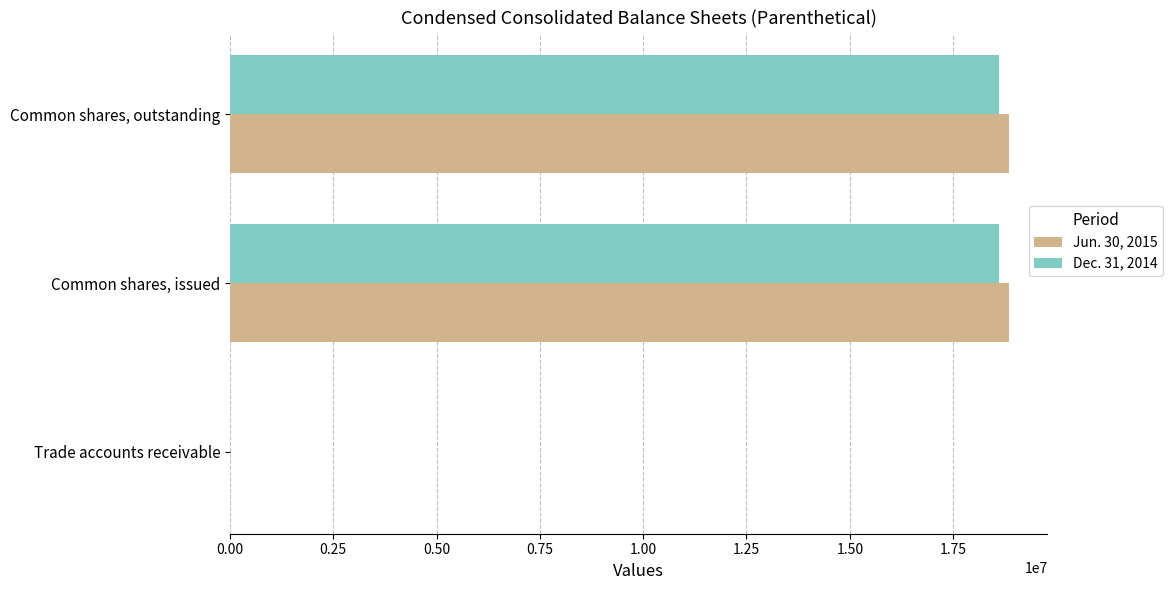

The Jun. 30, 2015 series shows 18839335 at Common shares, issued. True or false?

True